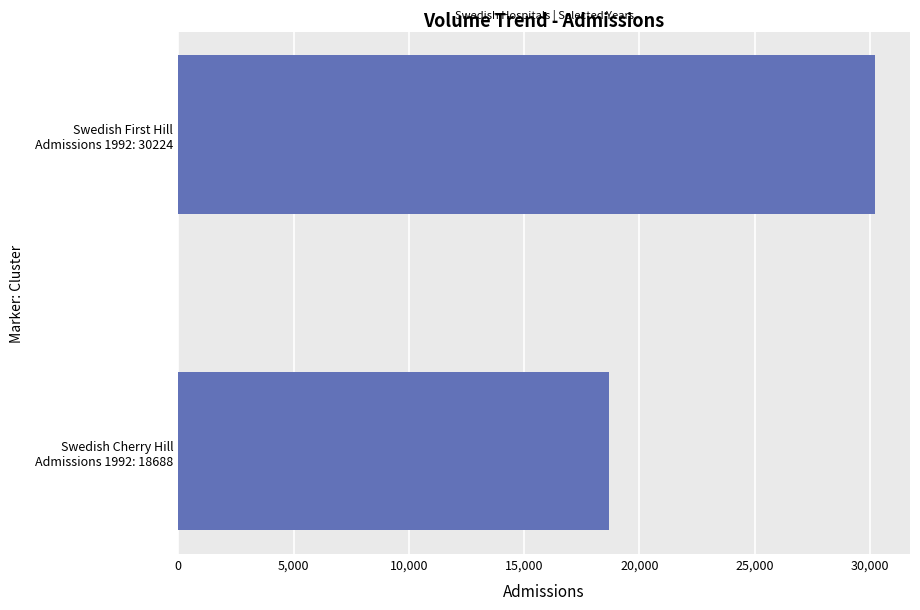

Are the bars horizontal?

Yes